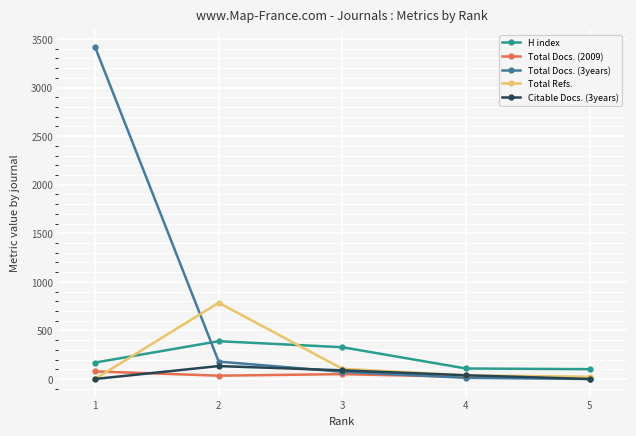

Is the value of Total Refs. at 5 greater than the value of Total Docs. (3years) at 4?

Yes